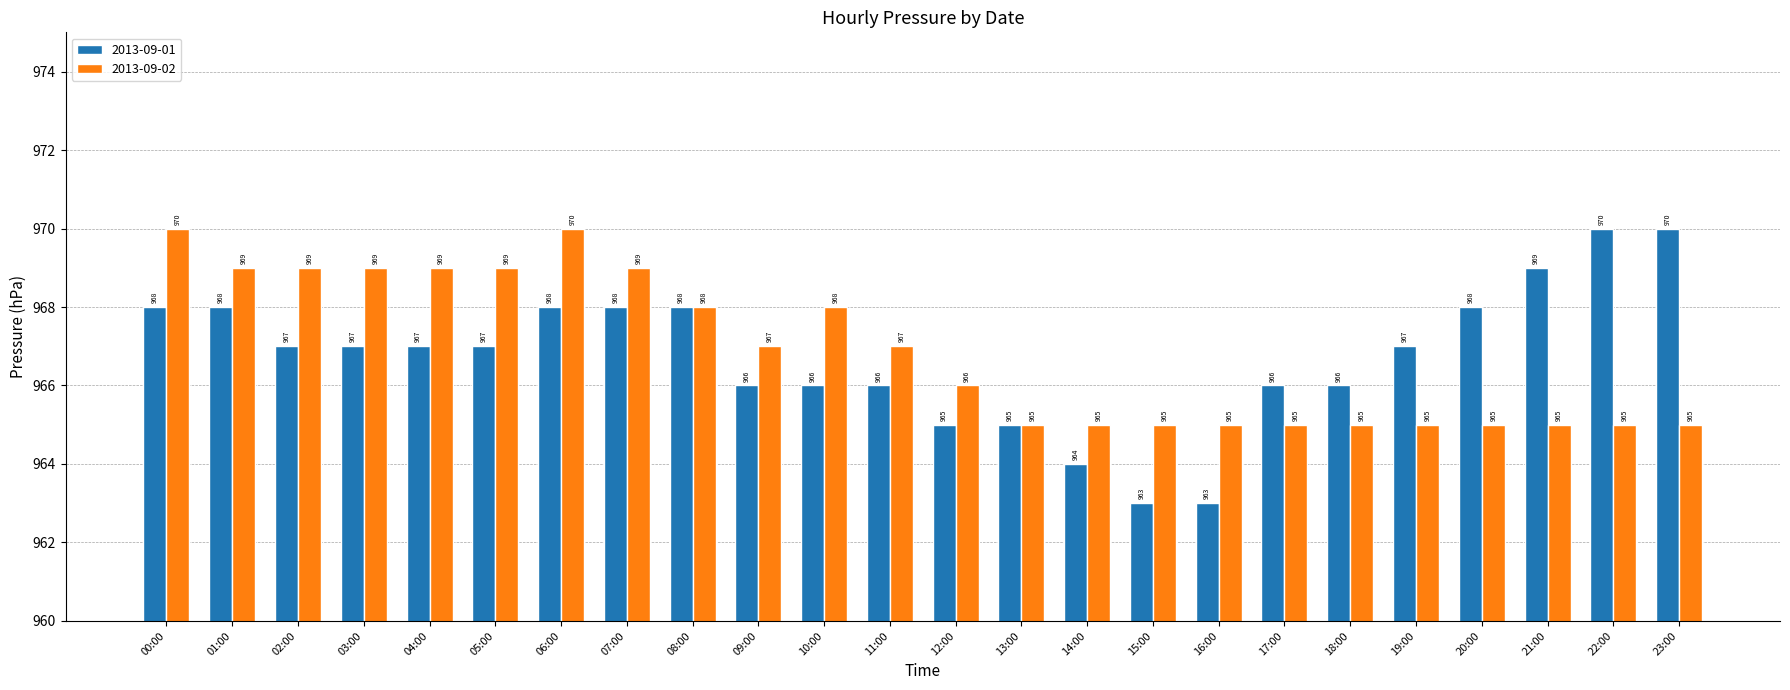

What is the label of the 20th bar from the left?

19:00